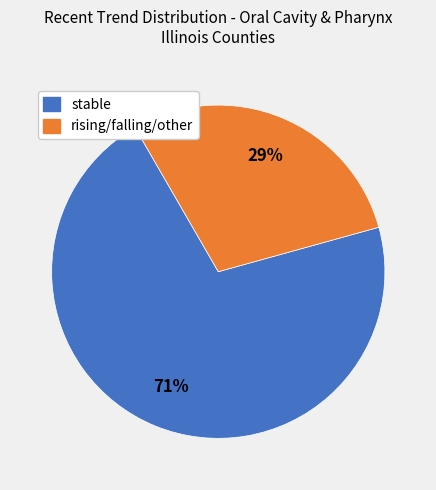

Count the number of slices in the pie.

2